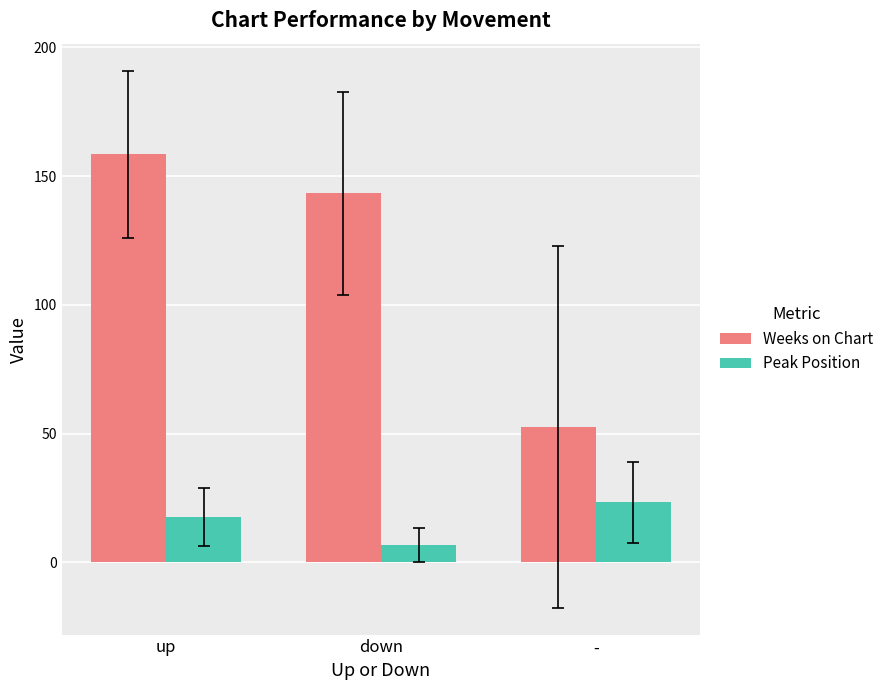

How many values in the Weeks on Chart series exceed 143?

2